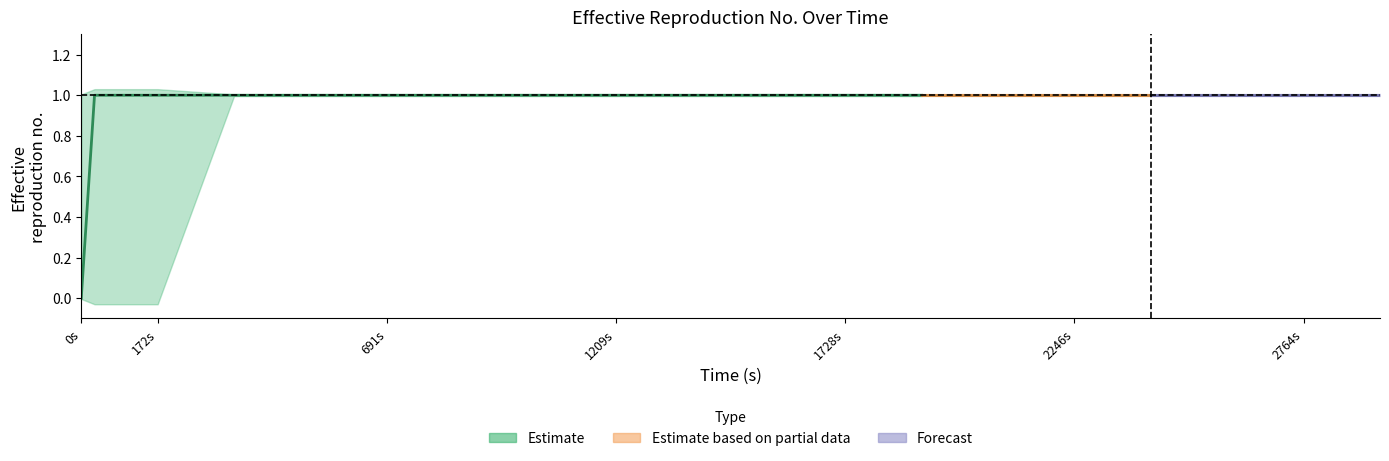

The value of high at 17 is 1.0. True or false?

True